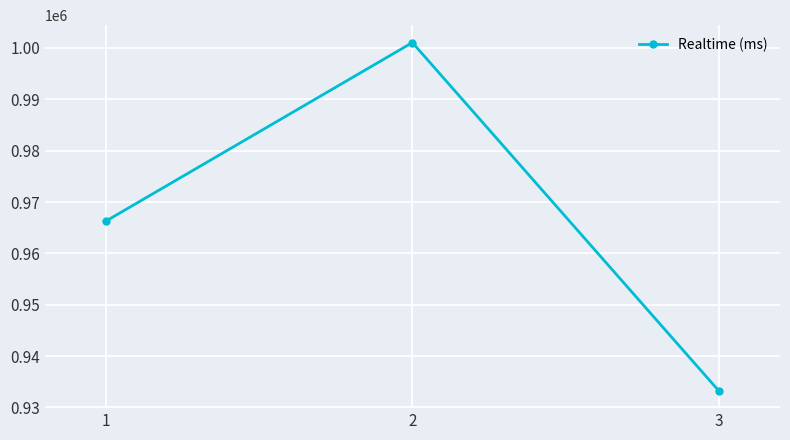

Reading left to right, transcribe all the data shown in this chart.

1=966297	2=1001050	3=933254